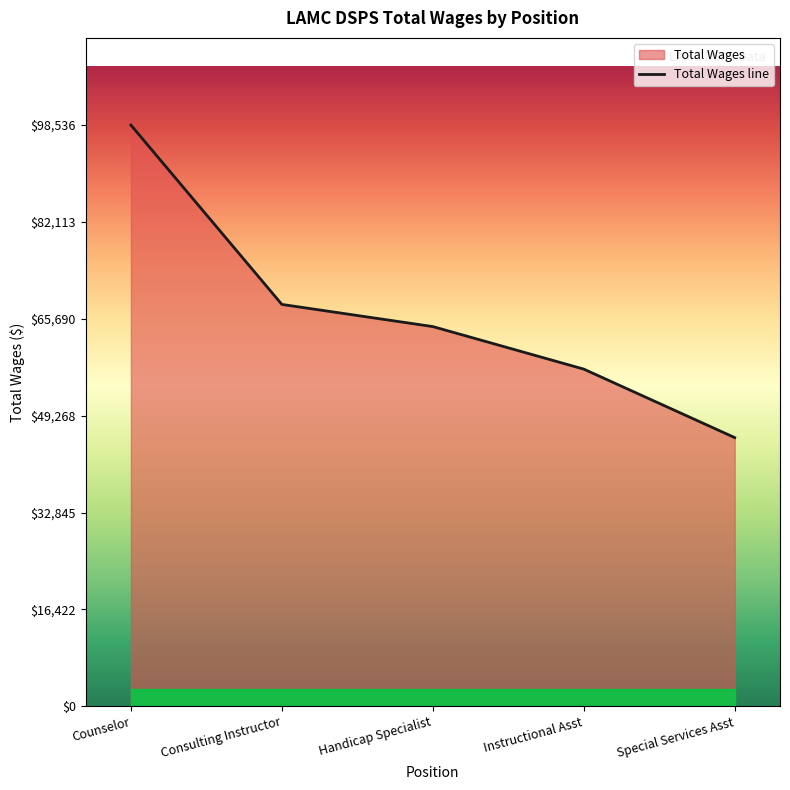

Reading right to left, extract all data points from this chart.

Special Services Asst=45547	Instructional Asst=57159	Handicap Specialist=64370	Consulting Instructor=68127	Counselor=98536